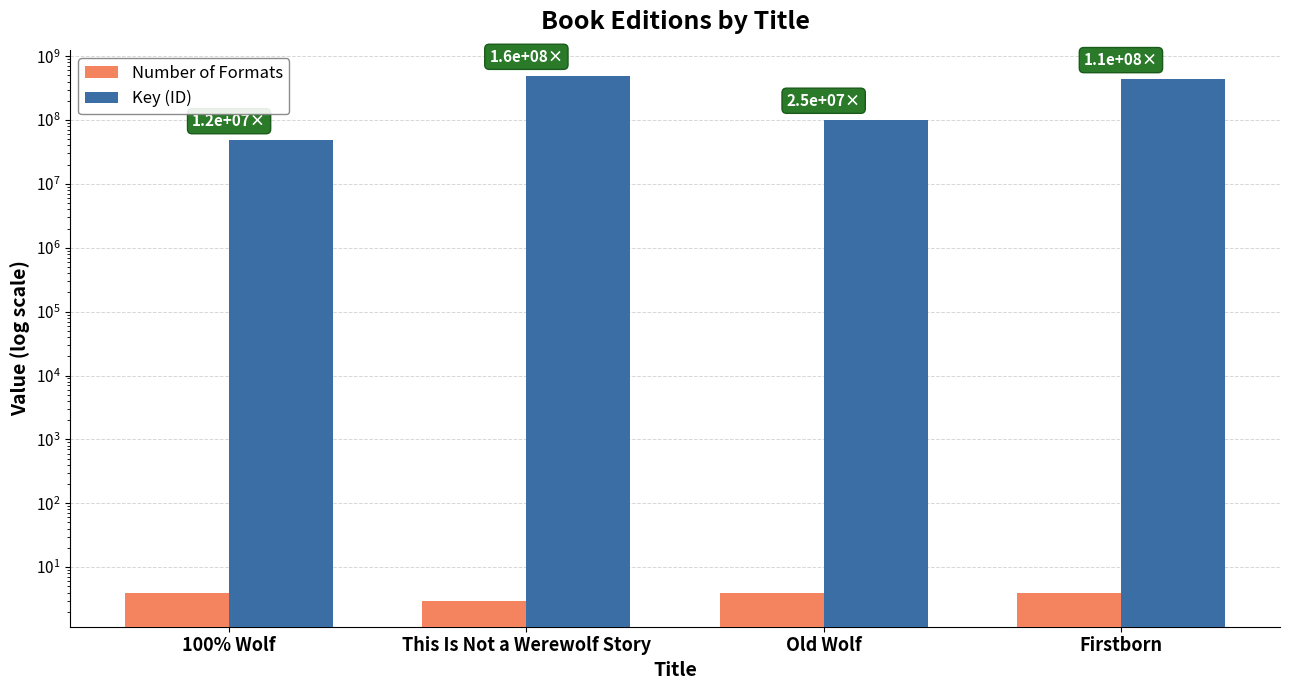

What is the total value across all series at This Is Not a Werewolf Story?

489040071